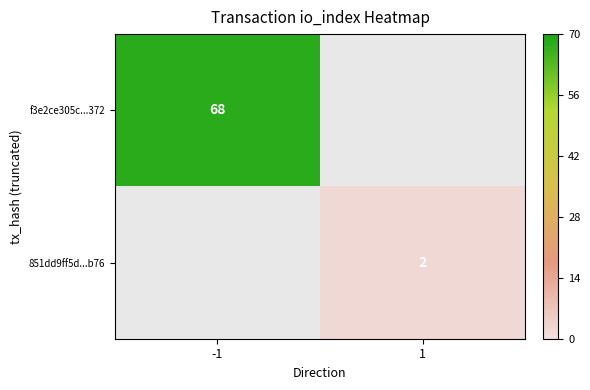

The 851dd9ff5d...b76 series shows 3.3 at 1. True or false?

False